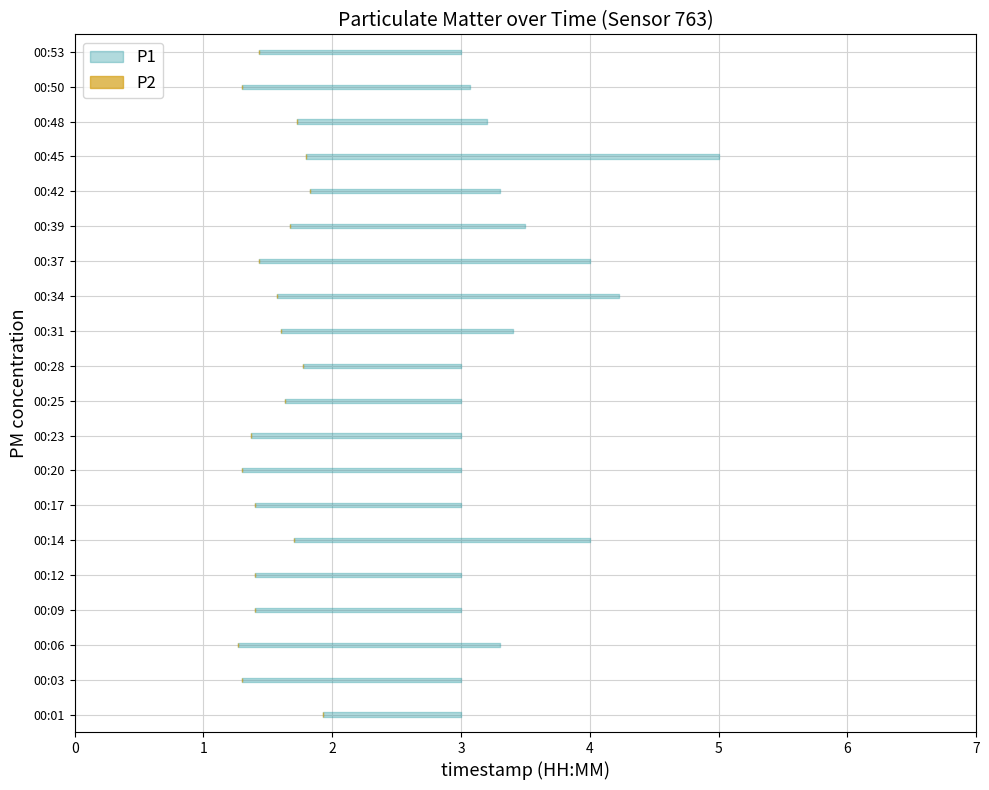

What is the minimum value shown in the chart?

1.3